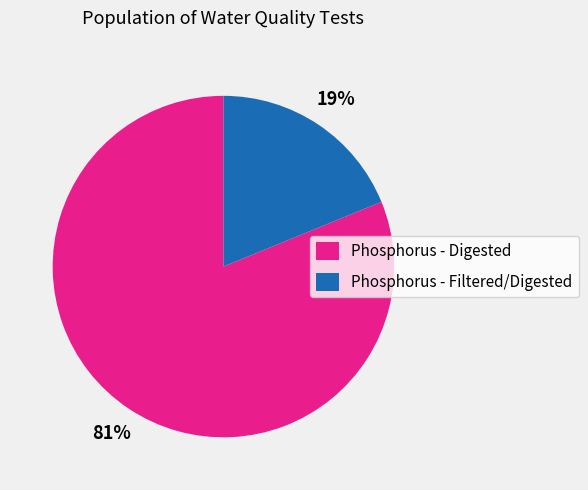

Between Phosphorus - Digested and Phosphorus - Filtered/Digested, which is larger?

Phosphorus - Digested